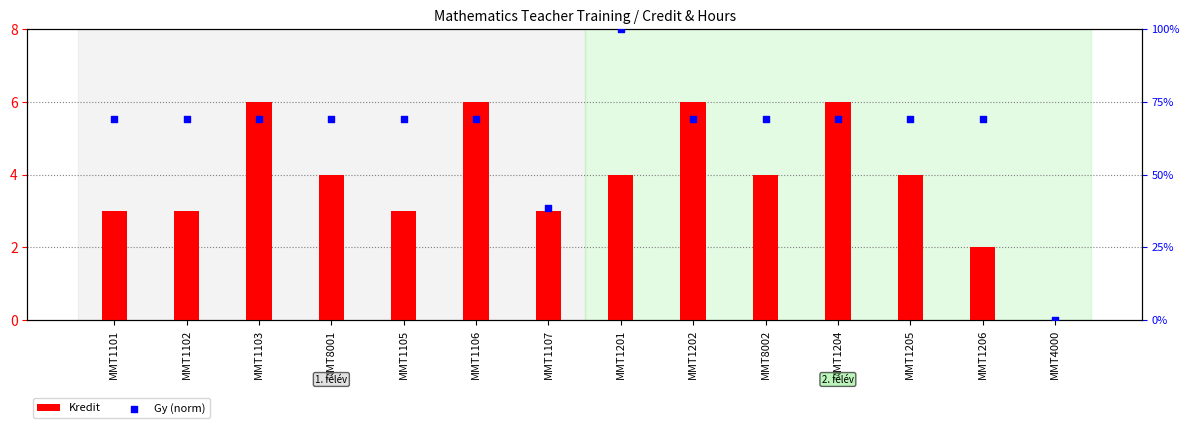

Which series reaches the maximum Y coordinate?

Gy (norm)